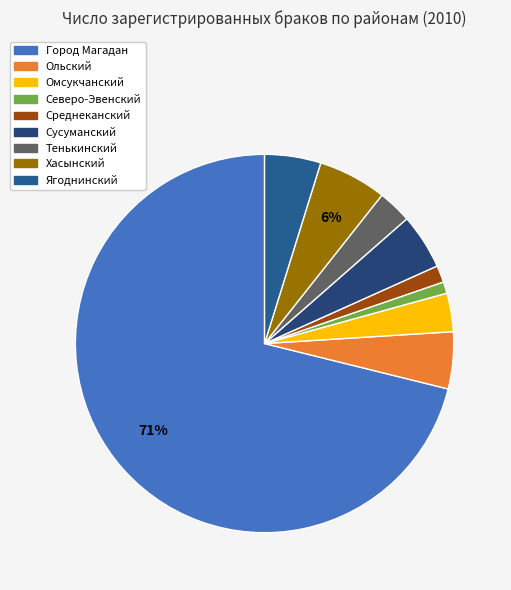

Does Город Магадан represent more than half of the total?

Yes